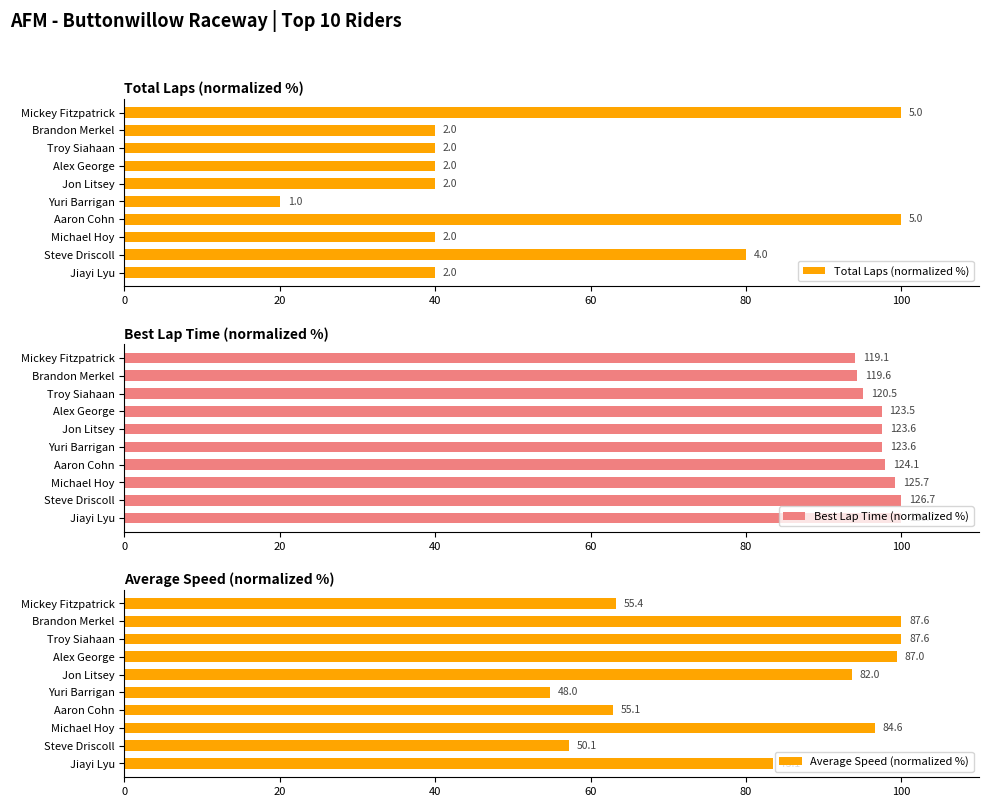

How many values in the Total Laps (normalized %) series exceed 40?

3